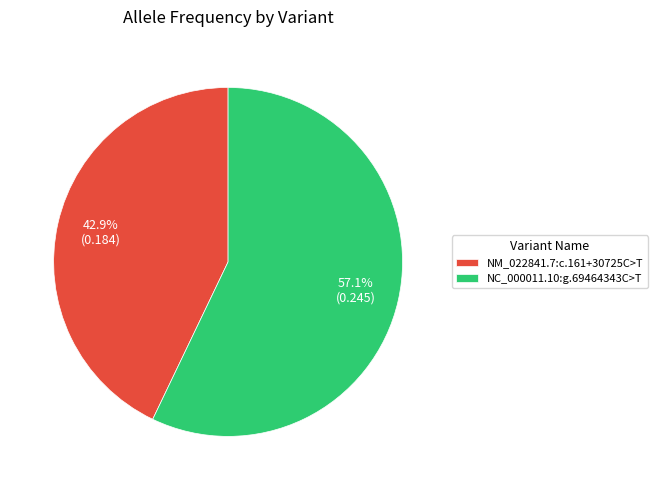

To the nearest percent, what is the average slice percentage?

50%